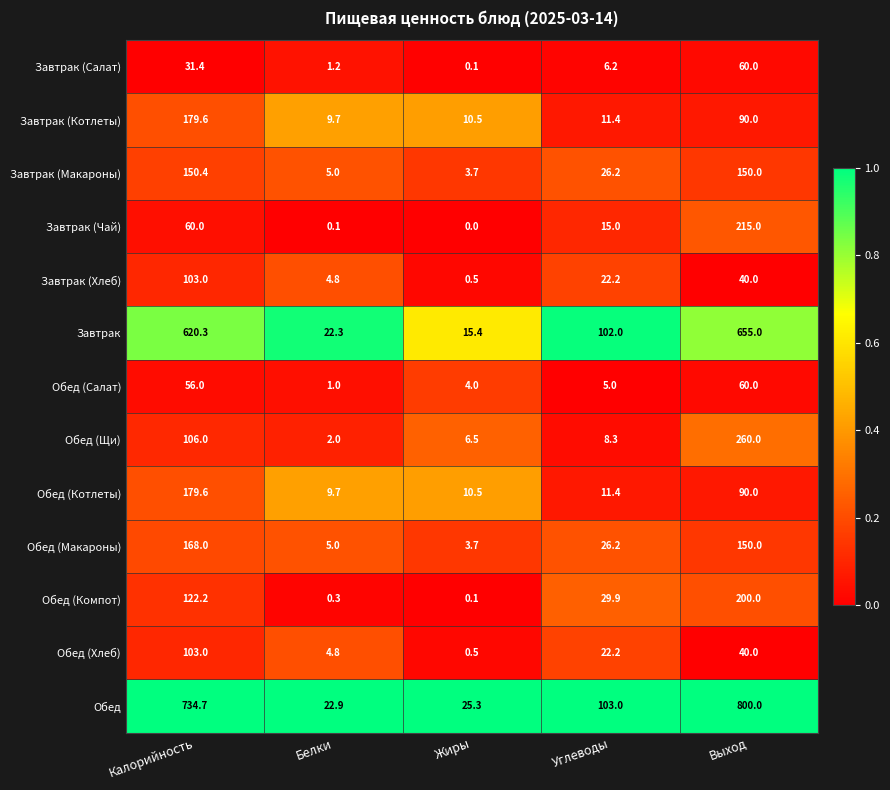

The Завтрак (Котлеты) series shows 11.4 at Углеводы. True or false?

True